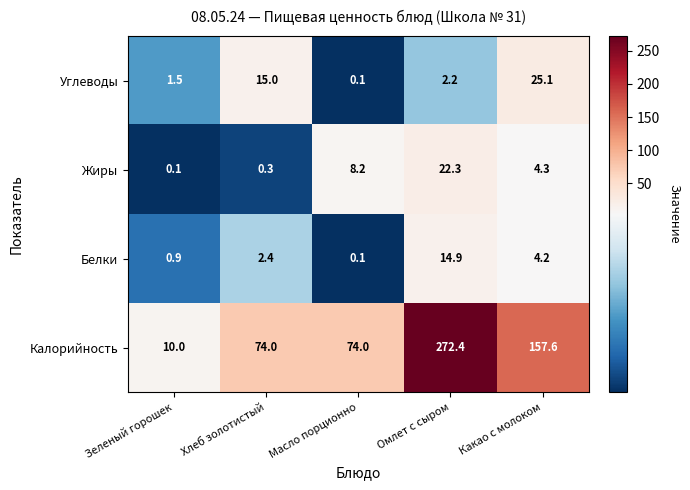

Which series has the largest total across all categories?

Калорийность